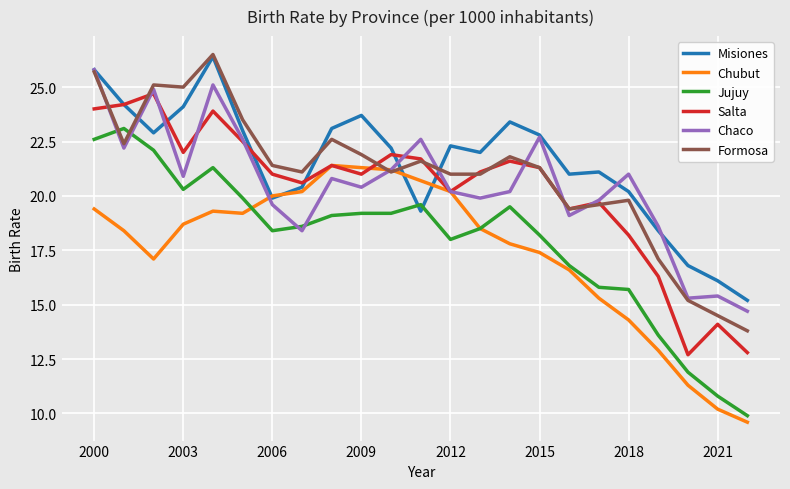

Is this an area chart (filled region under the line)?

No